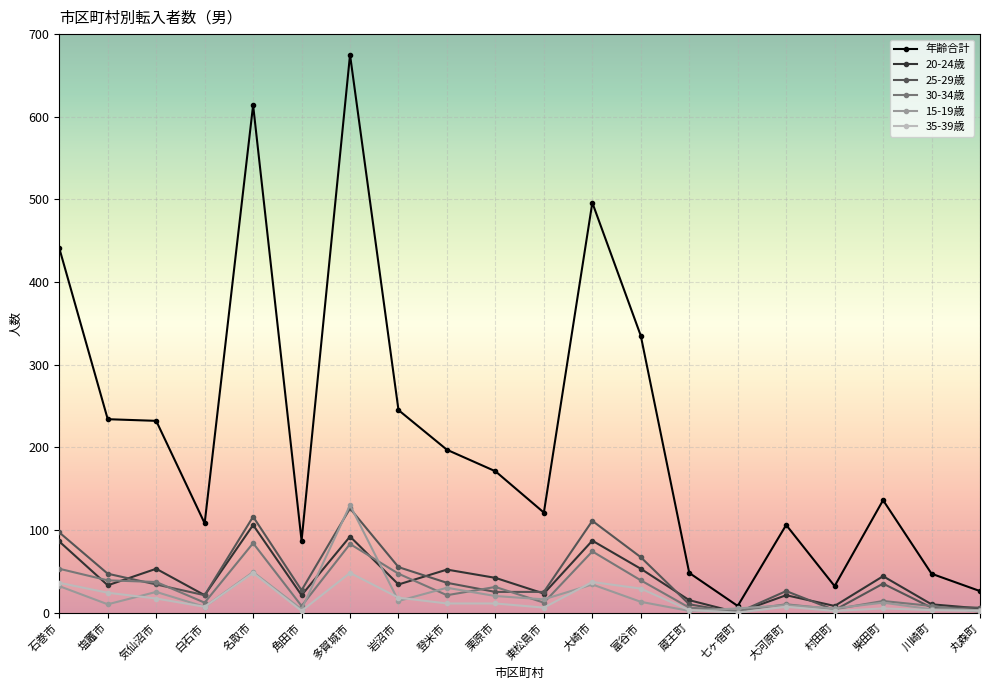

Where is the first local minimum for 20-24歳?

塩竈市